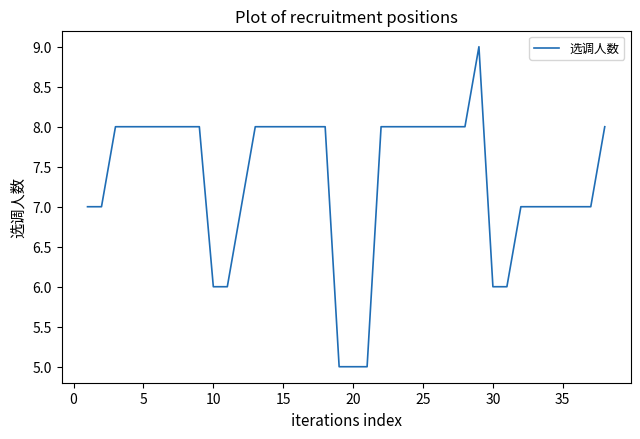

What is the difference between the maximum and minimum values?

4